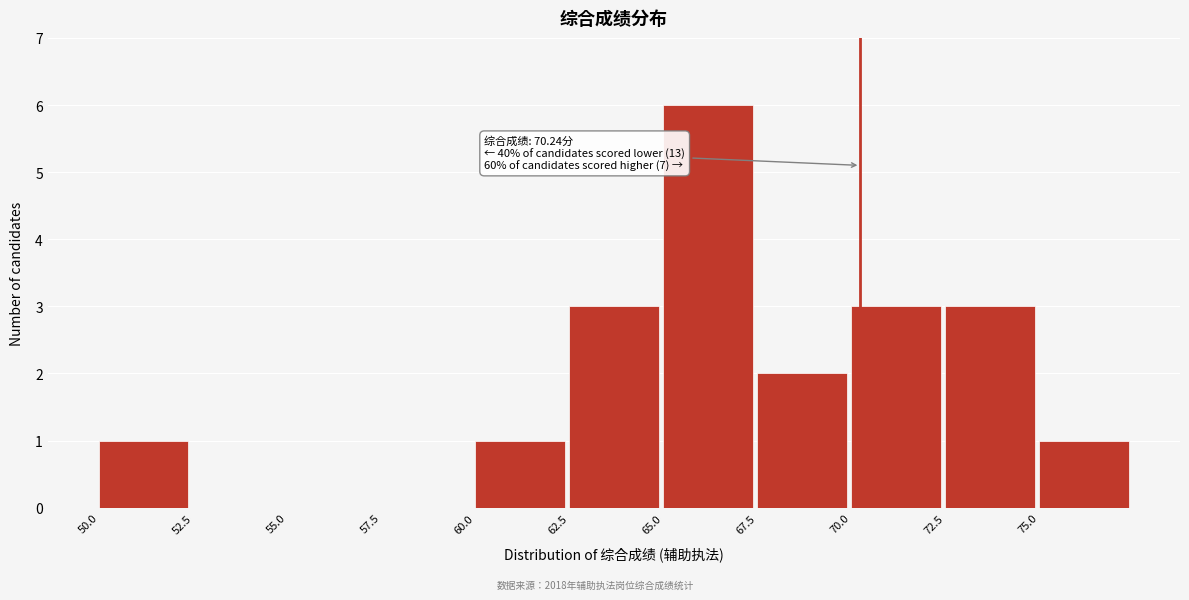

Which range on the x-axis has the tallest bar?

65.0 to 67.5